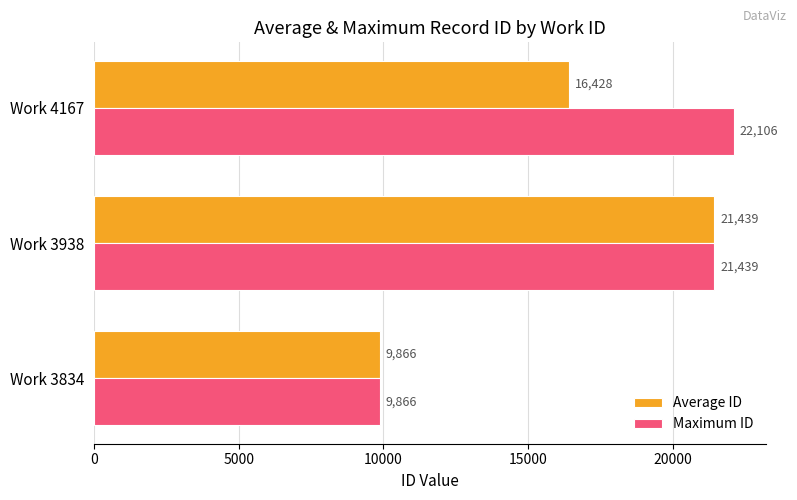

Rank the categories by Average ID value from highest to lowest.

Work 3938, Work 4167, Work 3834